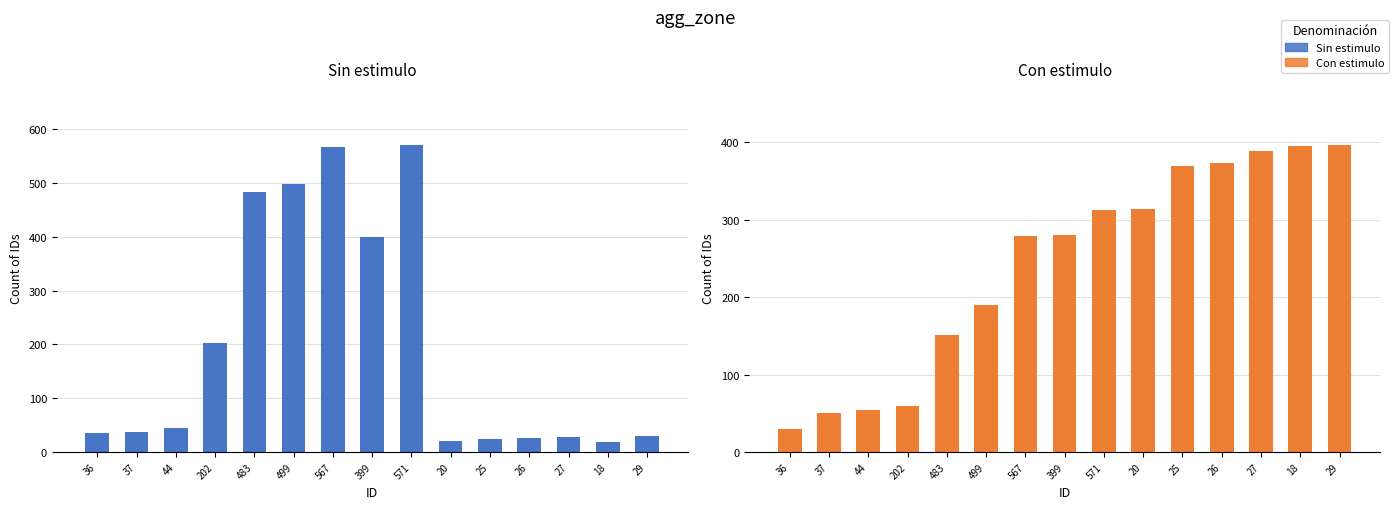

What is the maximum value shown in the chart?

571